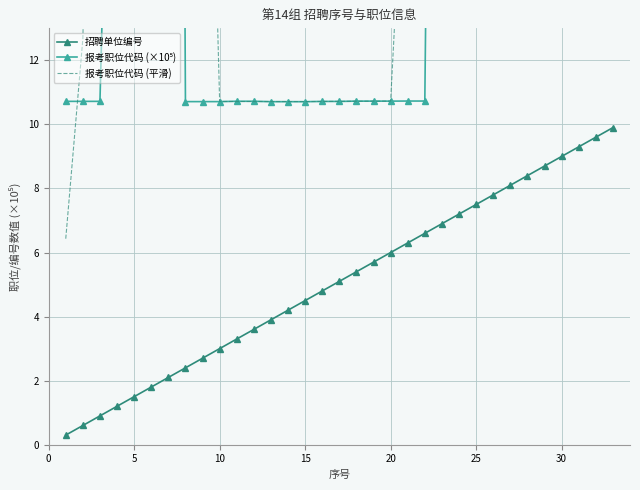

What is the lowest value of the 报考职位代码 (平滑) series?

6.4